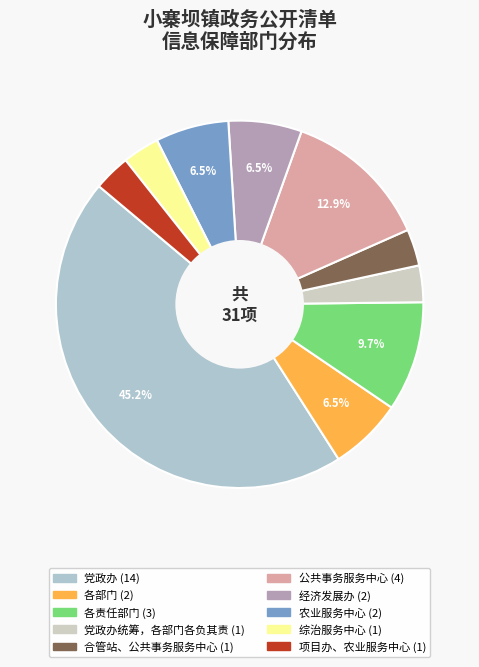

Count the number of slices in the pie.

10